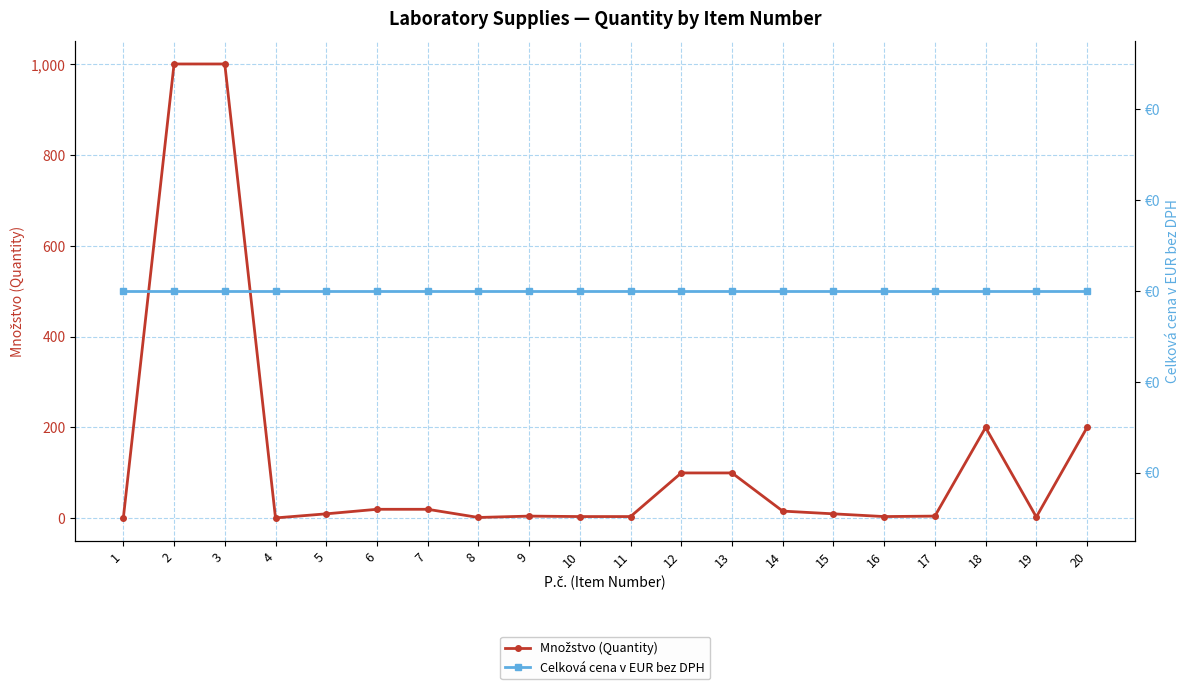

What is the difference between the highest and lowest values at 18?

200